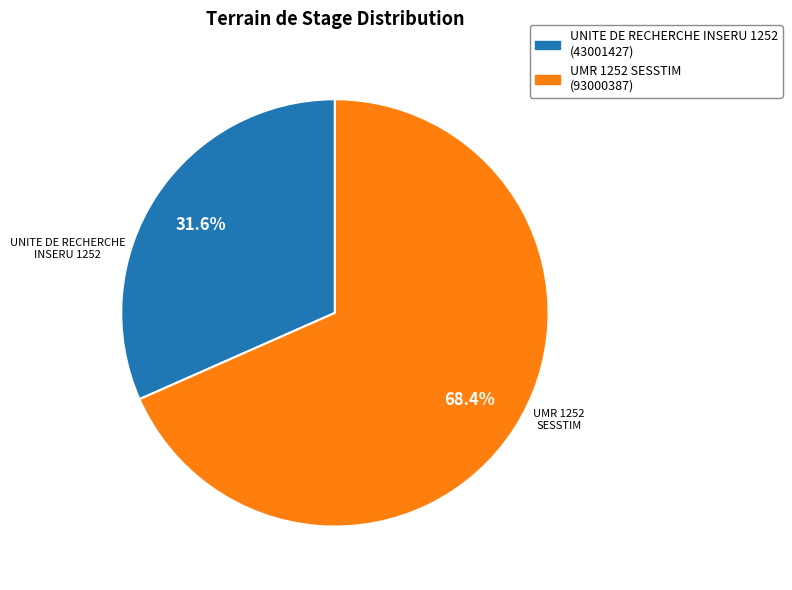

Which slice is the largest?

UMR 1252 SESSTIM